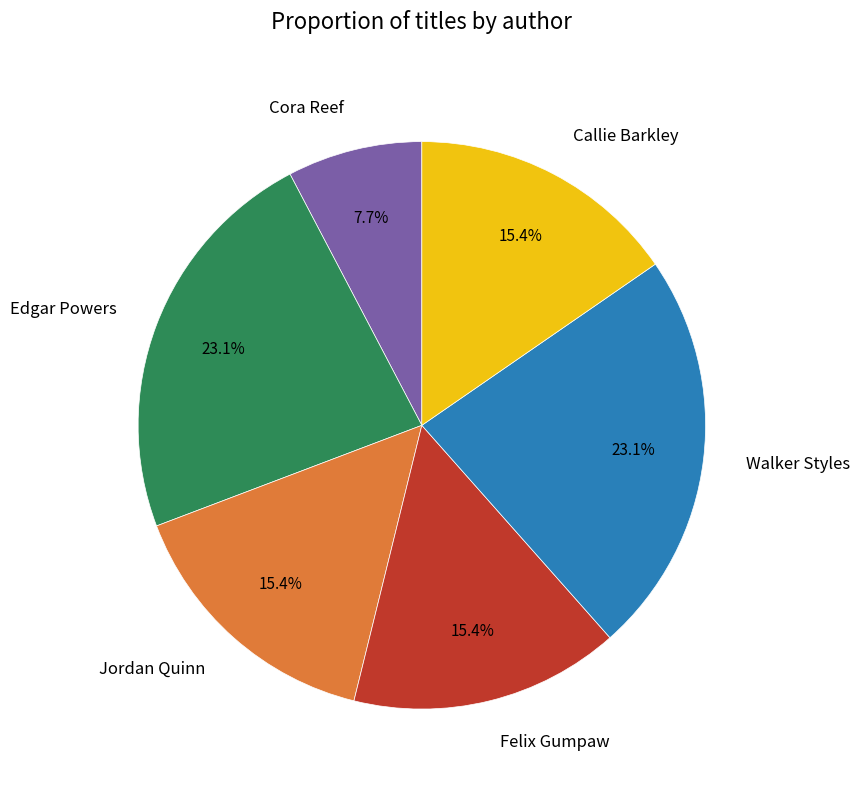

Is Cora Reef the majority of the pie?

No